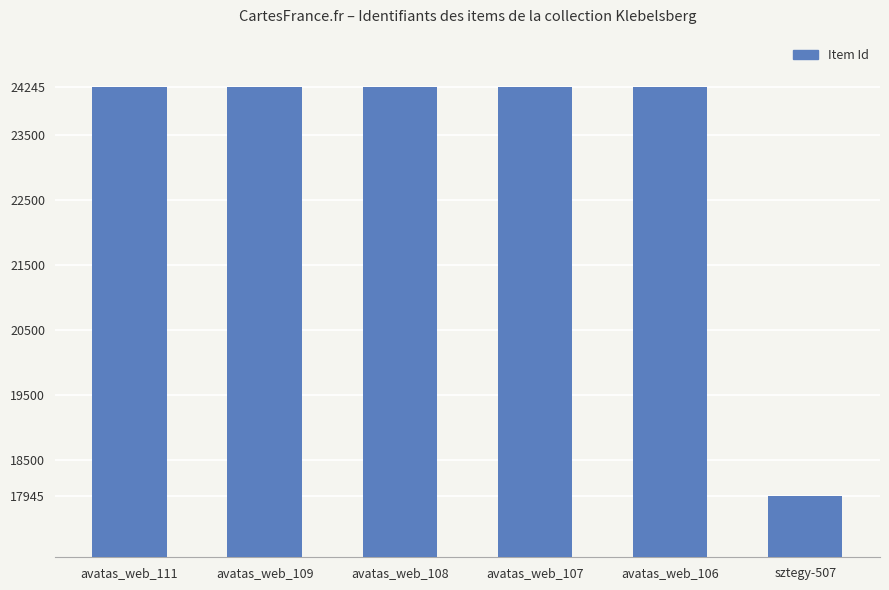

What is the average value?

23193